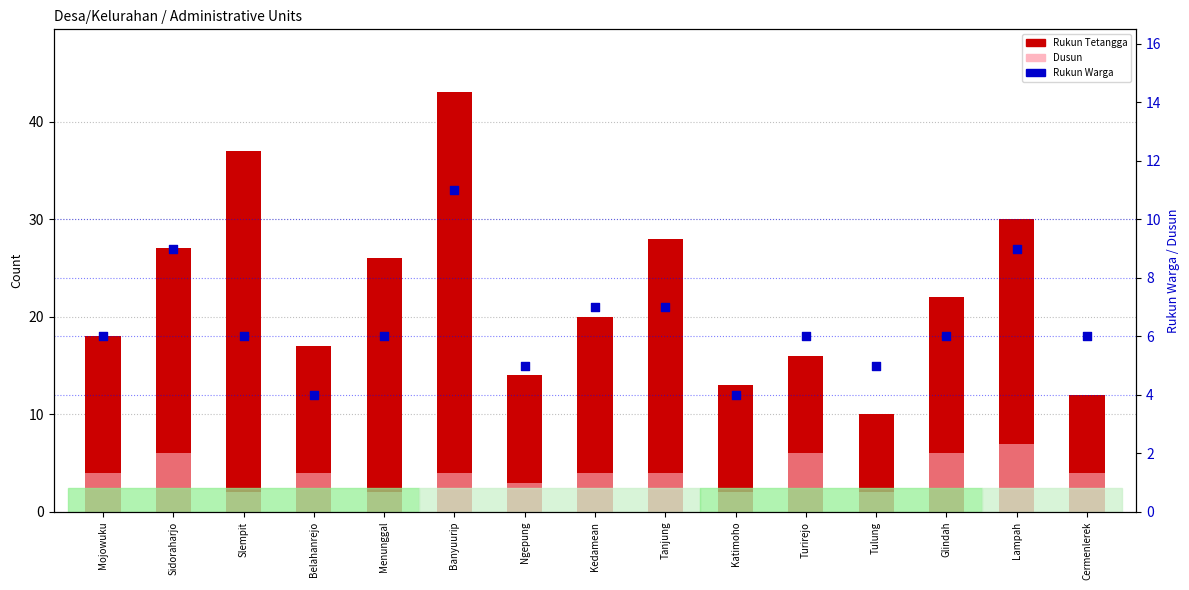

What are all the series names shown in the legend?

Rukun Tetangga, Dusun, Rukun Warga